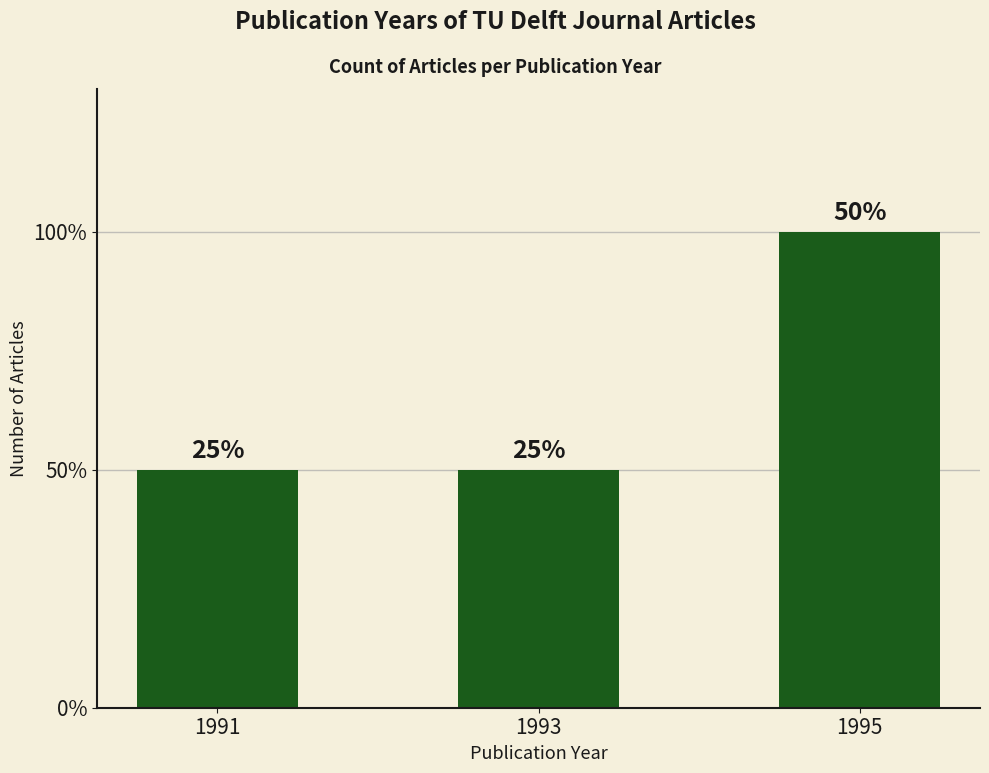

Reading left to right, what are all the values shown in this chart?

1991=1	1993=1	1995=2